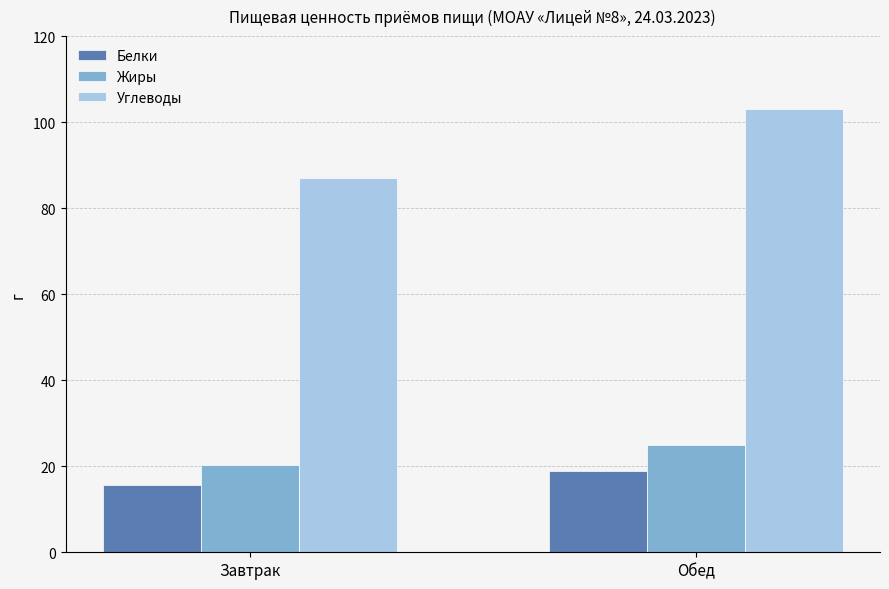

What is the sum of the Жиры values at Обед and Завтрак?

45.3